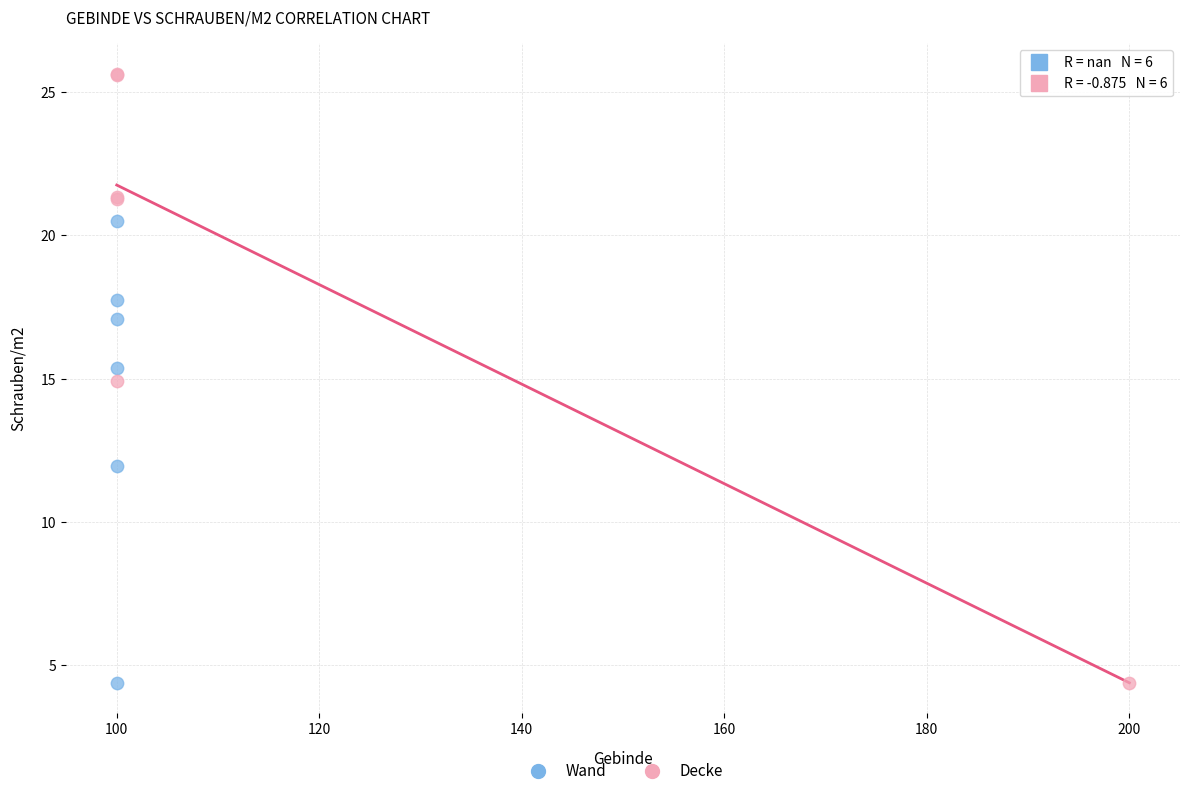

Which series contains the highest Y value?

Decke